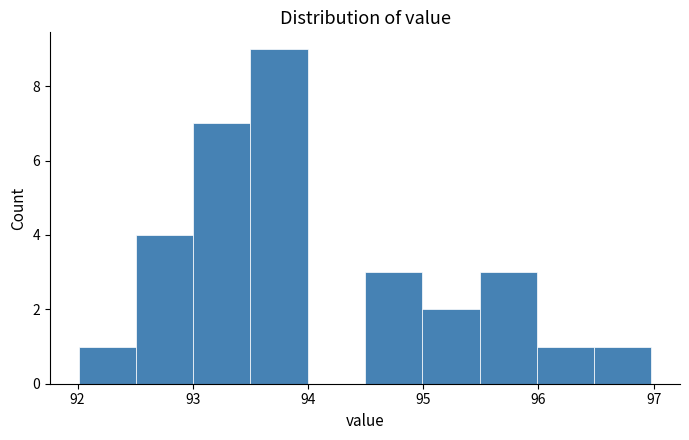

What is the height of the bar covering 94.5 to 95.0 on the x-axis? Neither the bar edges nor the heights are printed on the chart, so give them approximately, as read against the axes.

3